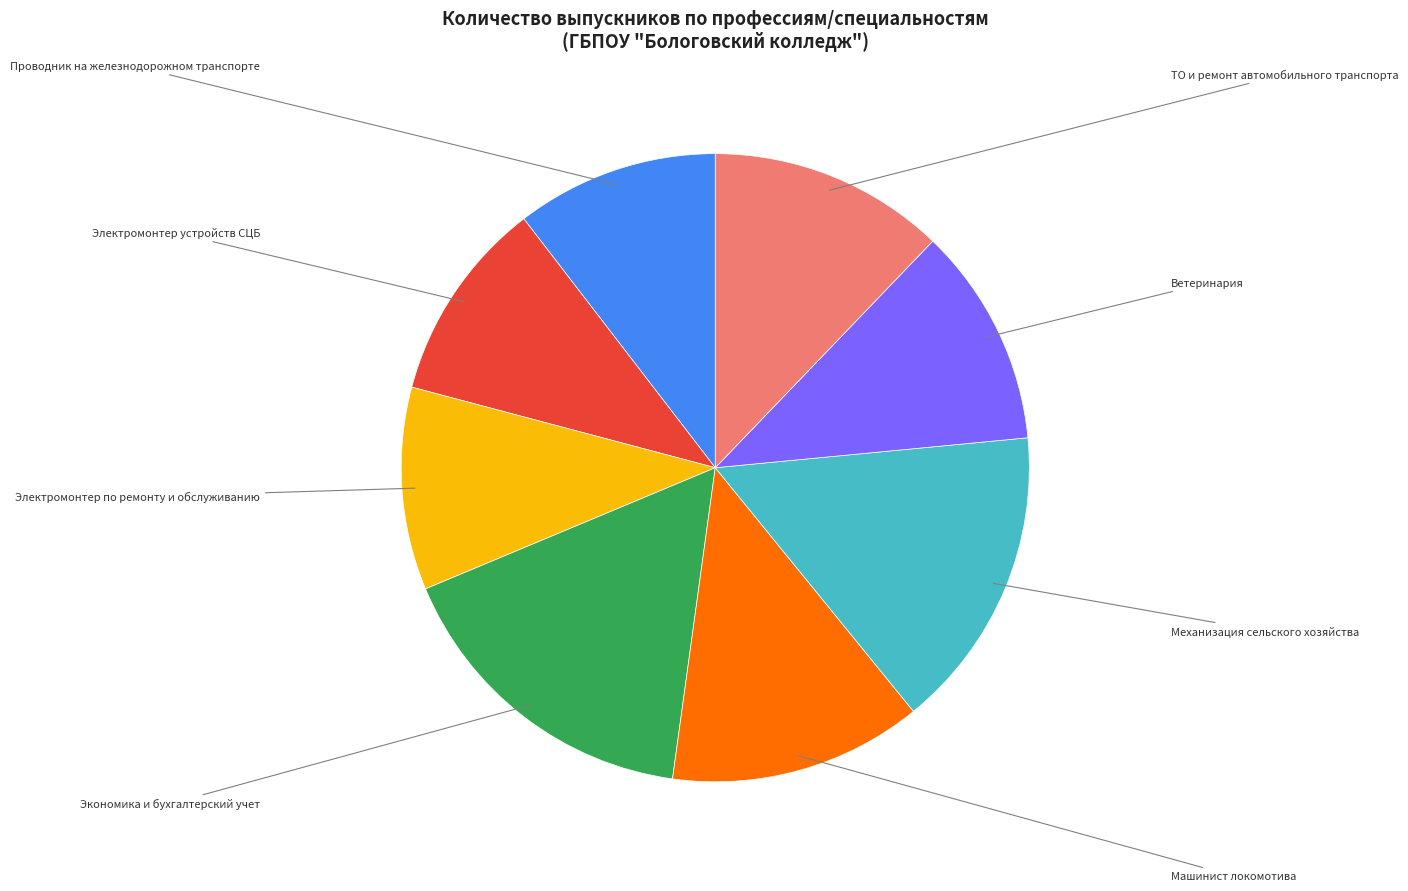

Is there any slice that represents more than half of the pie?

No